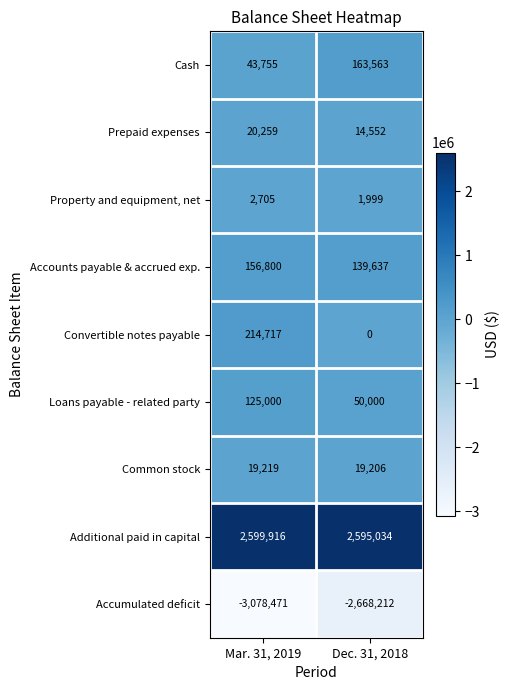

What value does the Convertible notes payable series have at Mar. 31, 2019, to the nearest 100?

214700